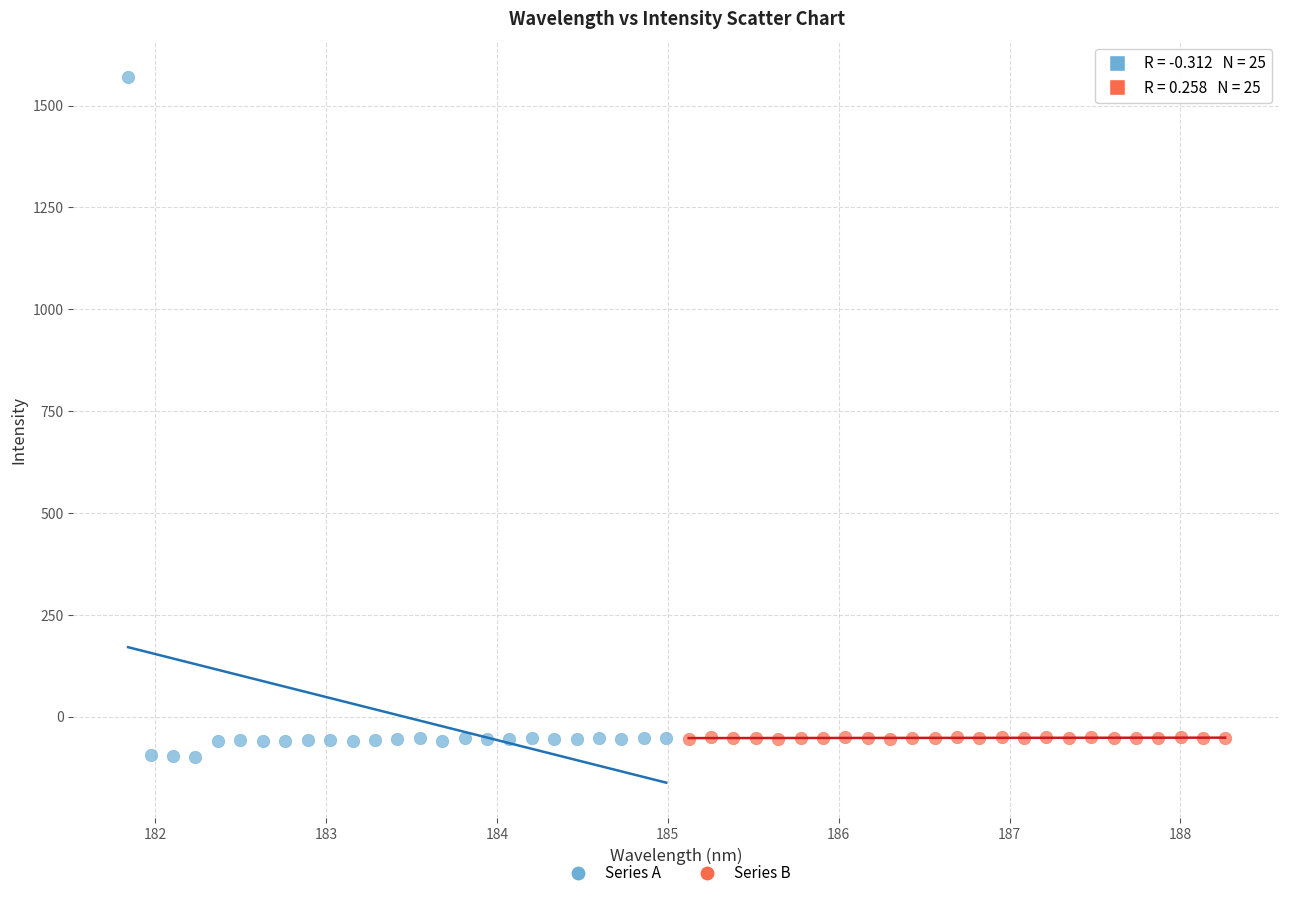

Which series contains the highest Y value?

Series A